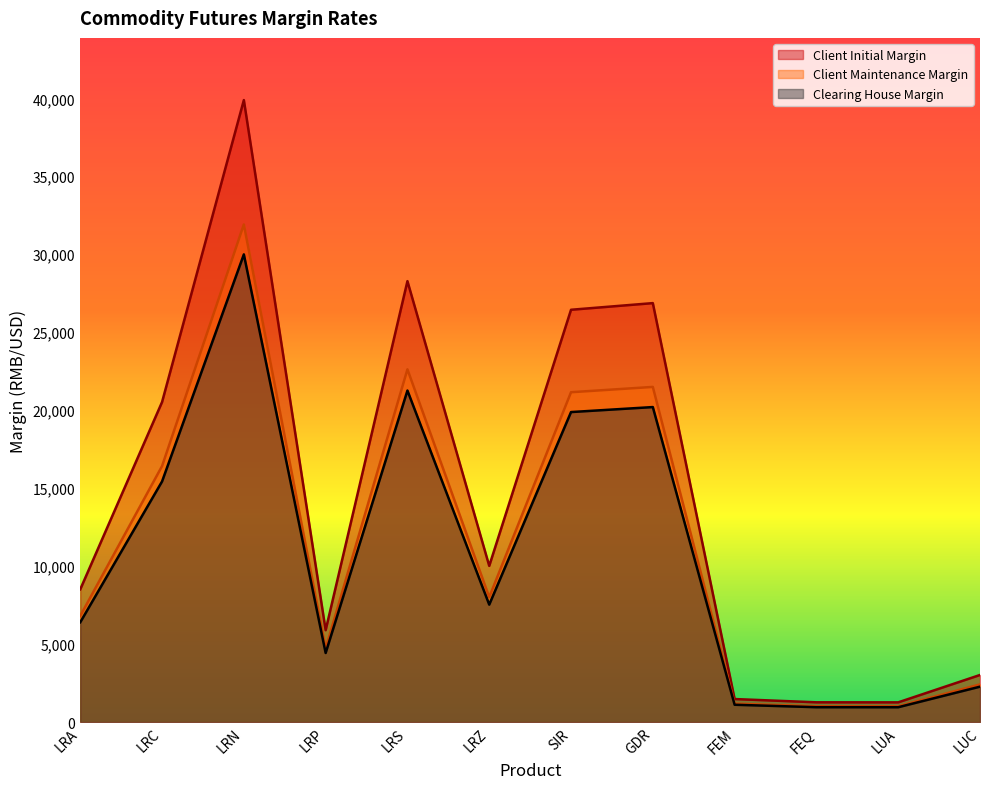

The value of Client Initial Margin at LRP is 8668. True or false?

False